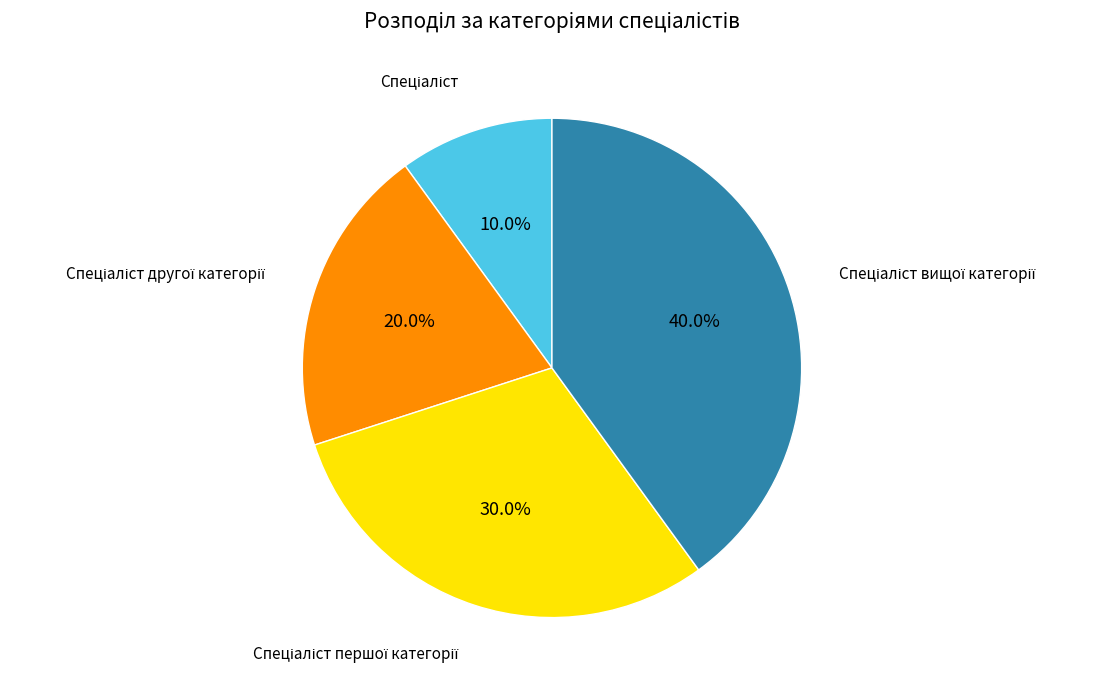

Is there any slice that represents more than half of the pie?

No